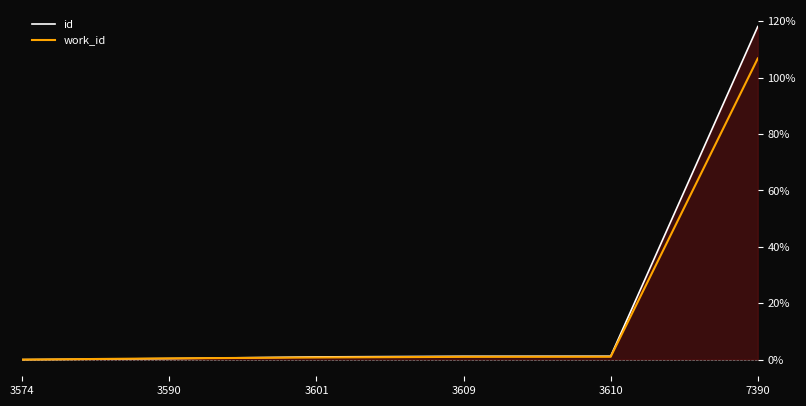

What is the sum of all id values?

121.8